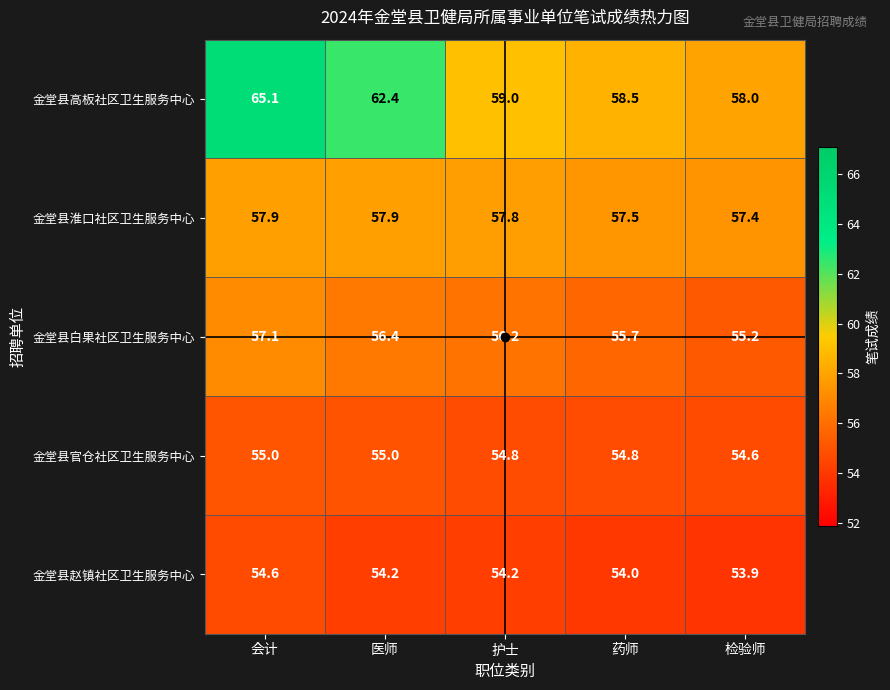

At which label does 金堂县高板社区卫生服务中心 reach its minimum?

检验师